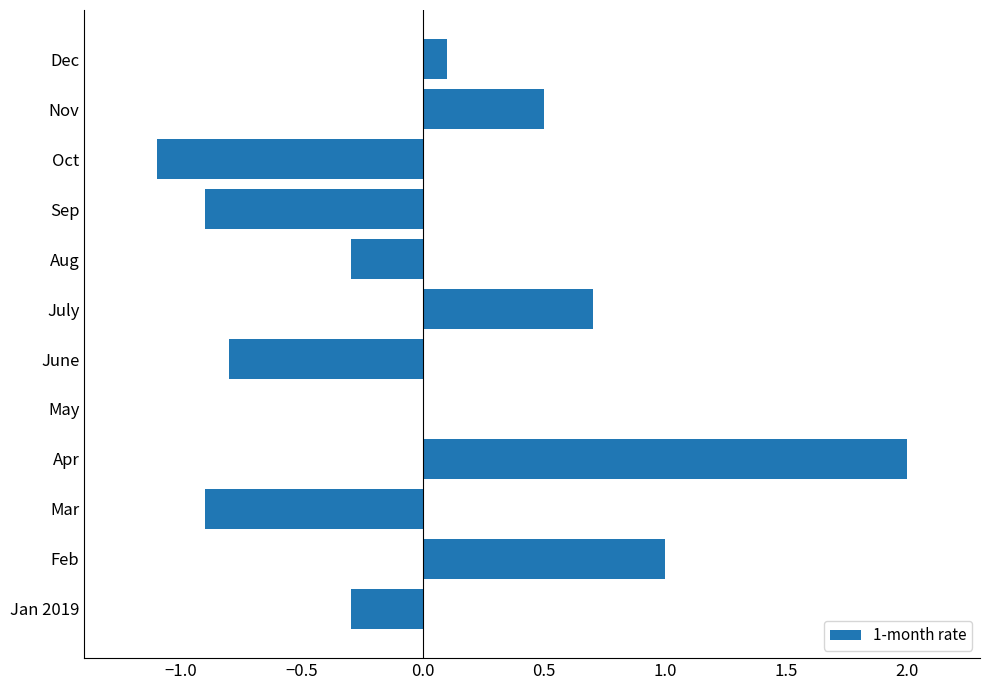

Which has a higher value, Sep or Oct?

Sep